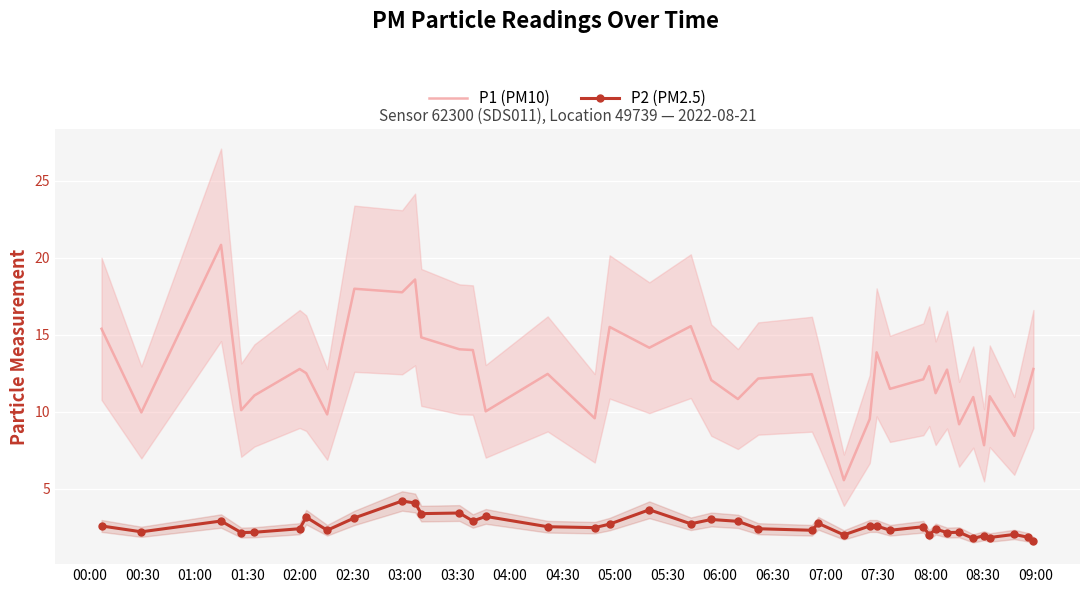

What is the value of the P2 (PM2.5) point at the 29th from the left?

2.3